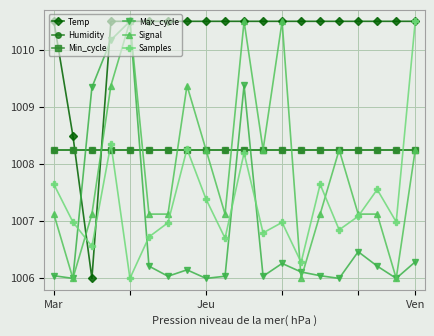

Which series ends up on top after the final intersection of Signal and Samples?

Samples